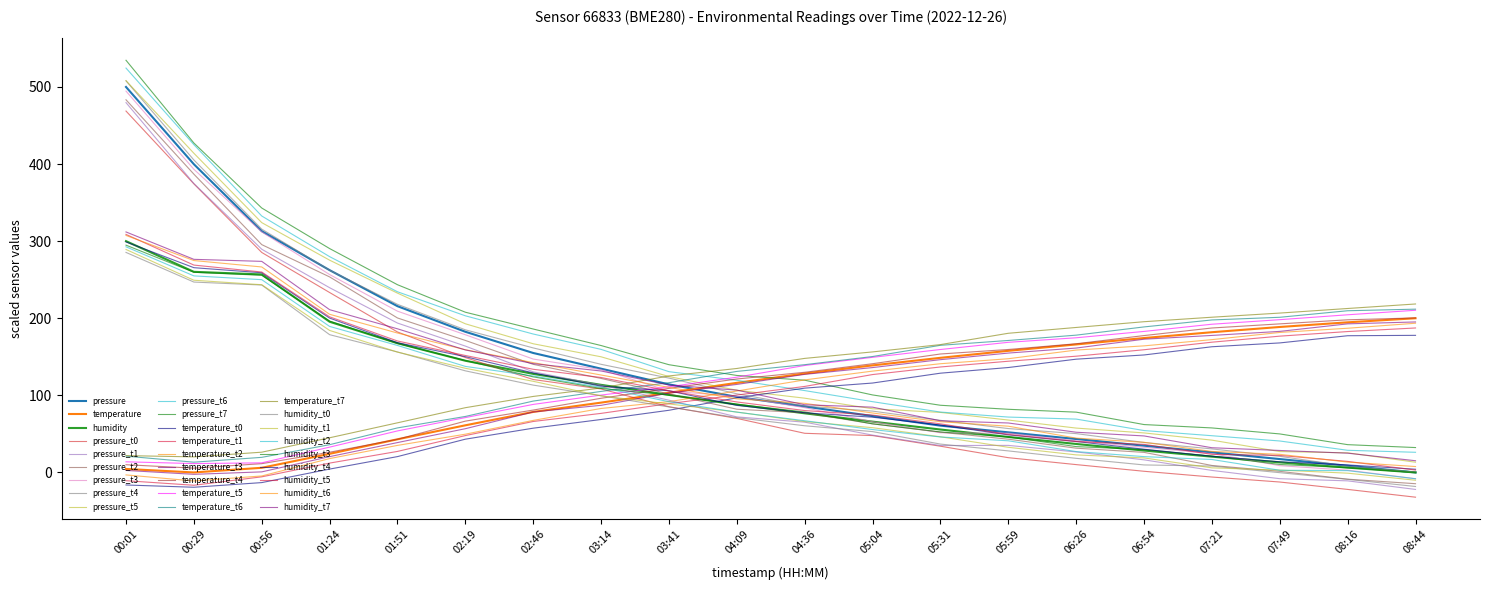

What position from the left is 01:24?

4